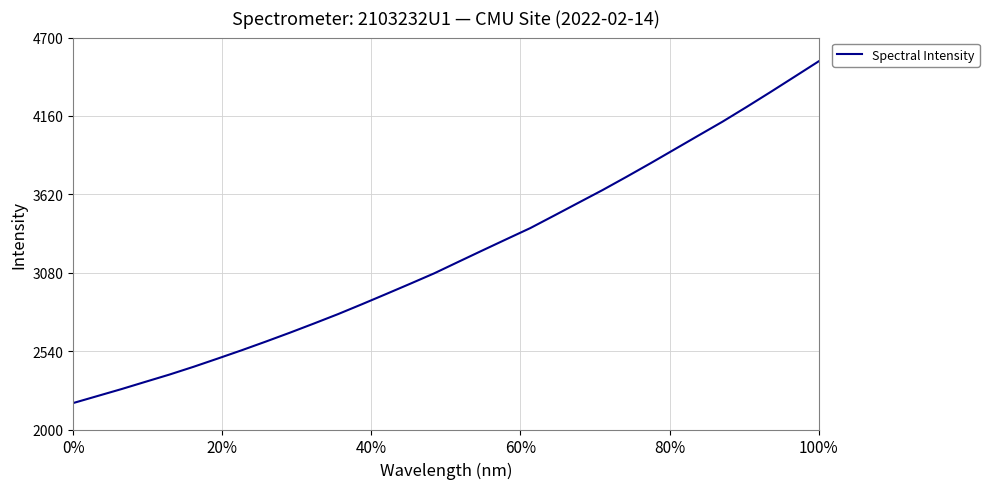

What is the smallest value displayed?

2182.4